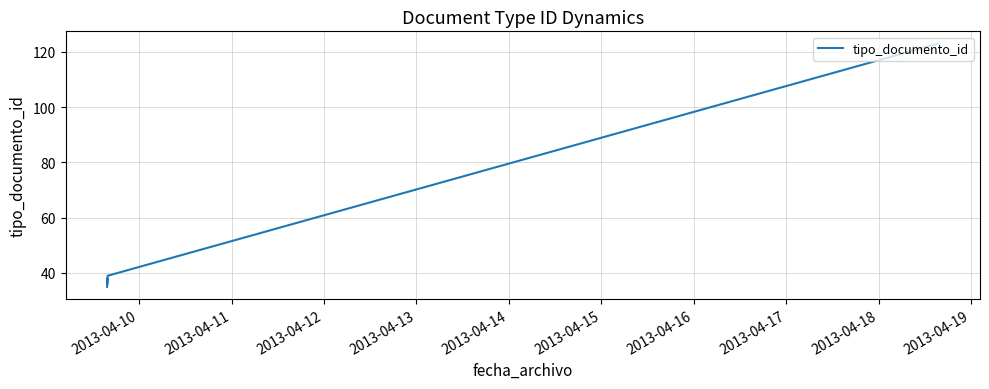

What is the average value?

51